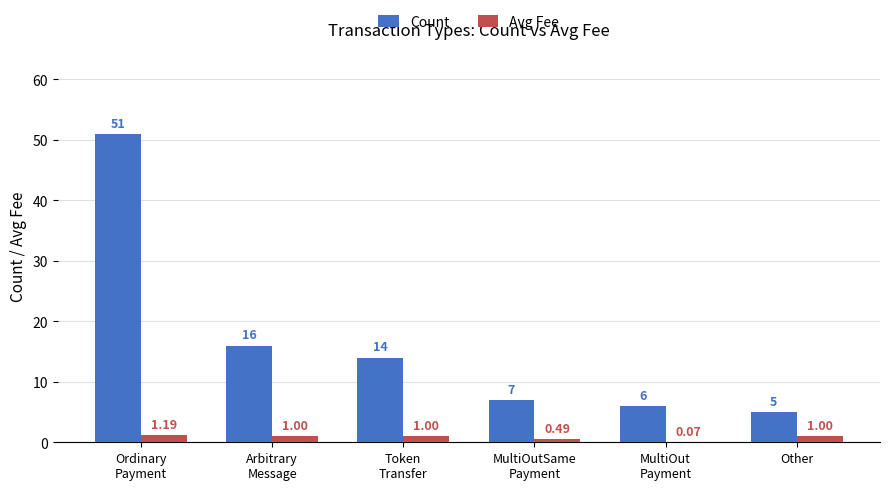

Which series has the largest total across all categories?

Count